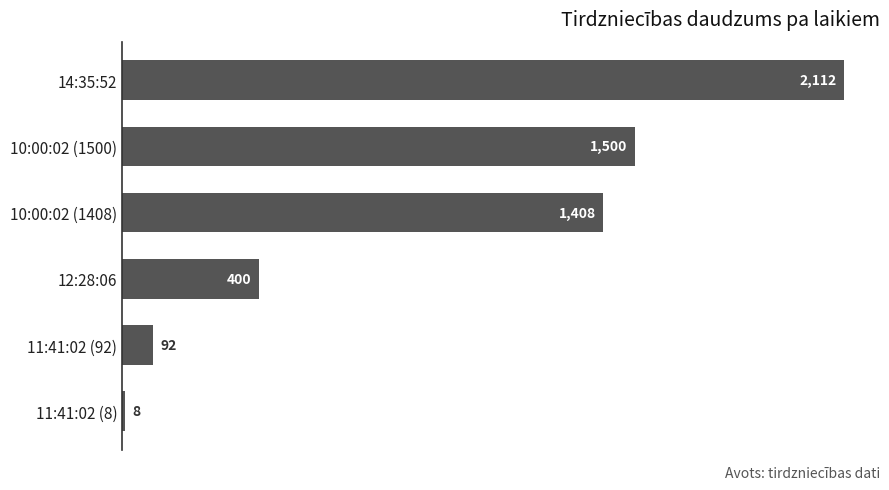

How many bars are there in total?

6